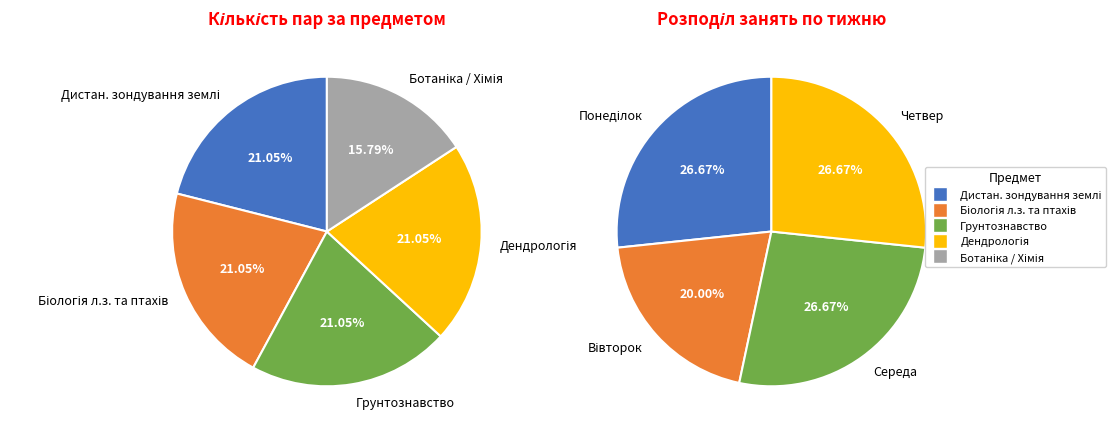

What is the ratio of the value at Біологія л.з. та птахів to the value at Дендрологія?

1.0